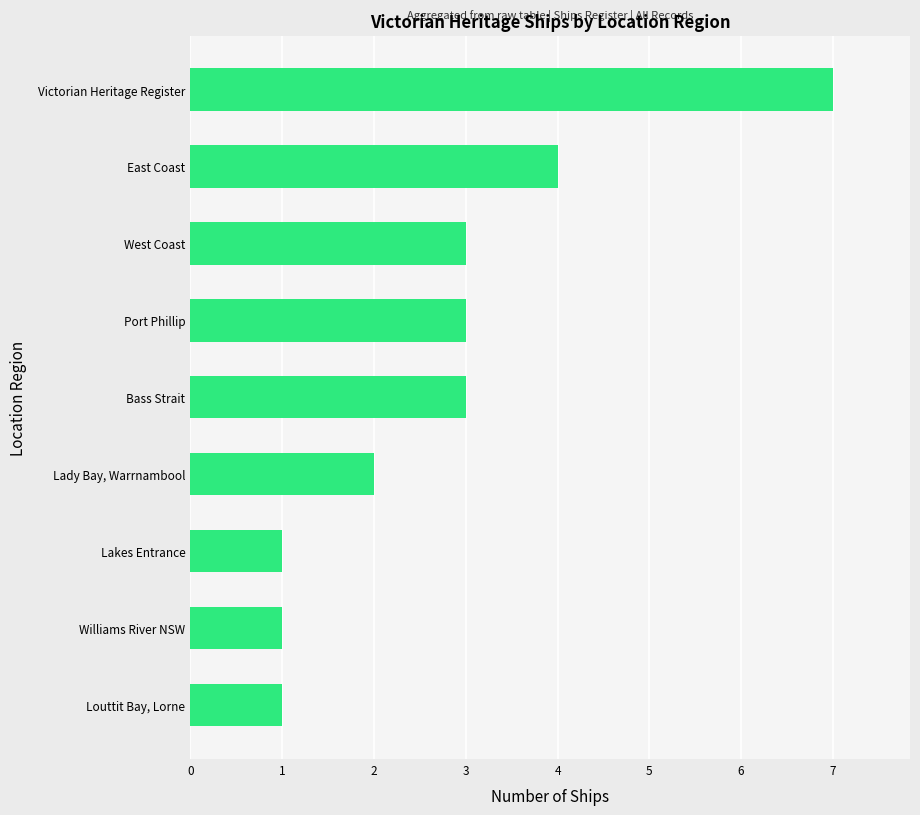

What is the sum of all values?

25